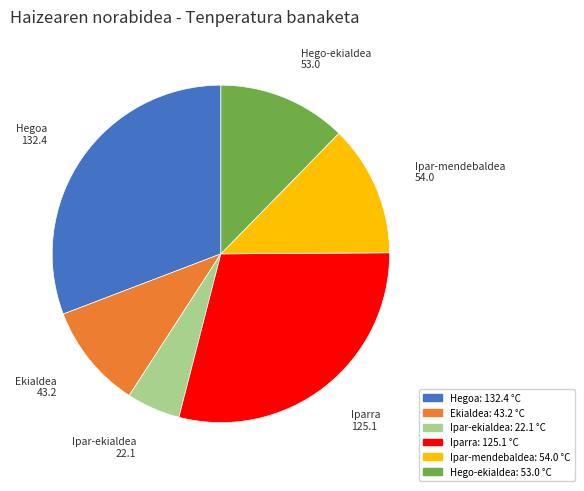

What is the smallest slice in the pie chart?

Ipar-ekialdea